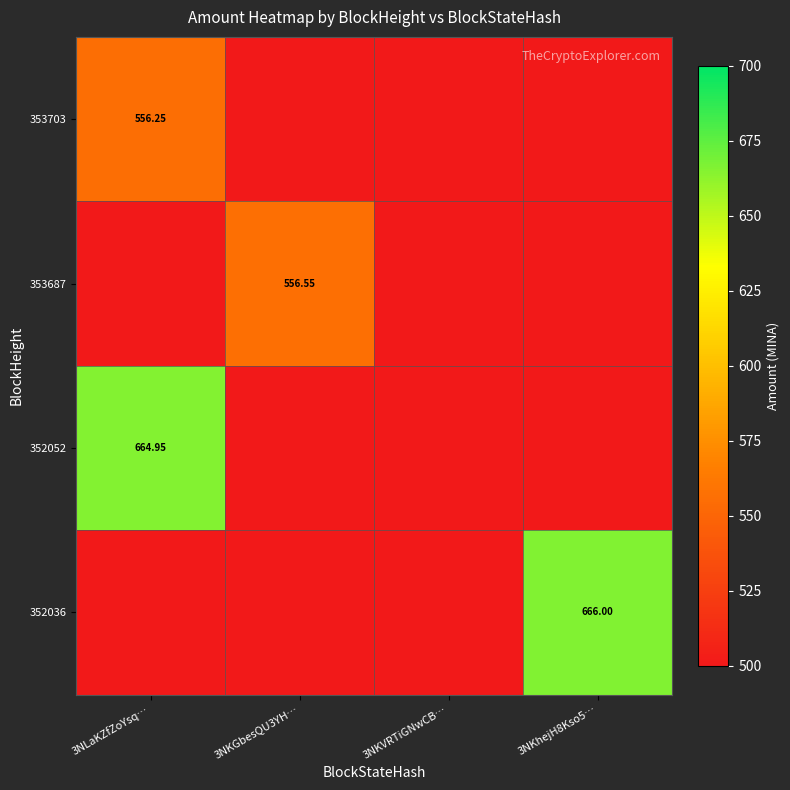

What is the difference between the highest and lowest values at 3NLaKZfZoYsq…?

108.7